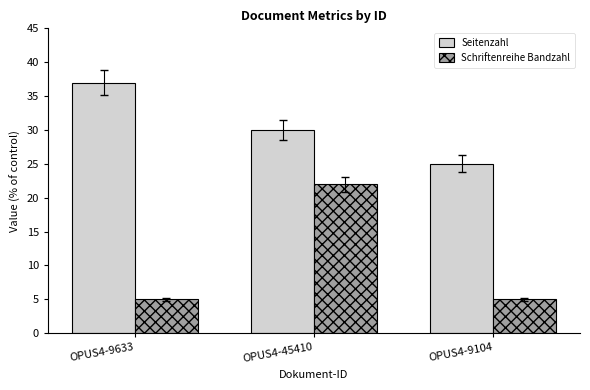

Reading right to left, extract all data points from this chart.

Seitenzahl: OPUS4-9104=25	OPUS4-45410=30	OPUS4-9633=37
Schriftenreihe Bandzahl: OPUS4-9104=5	OPUS4-45410=22	OPUS4-9633=5